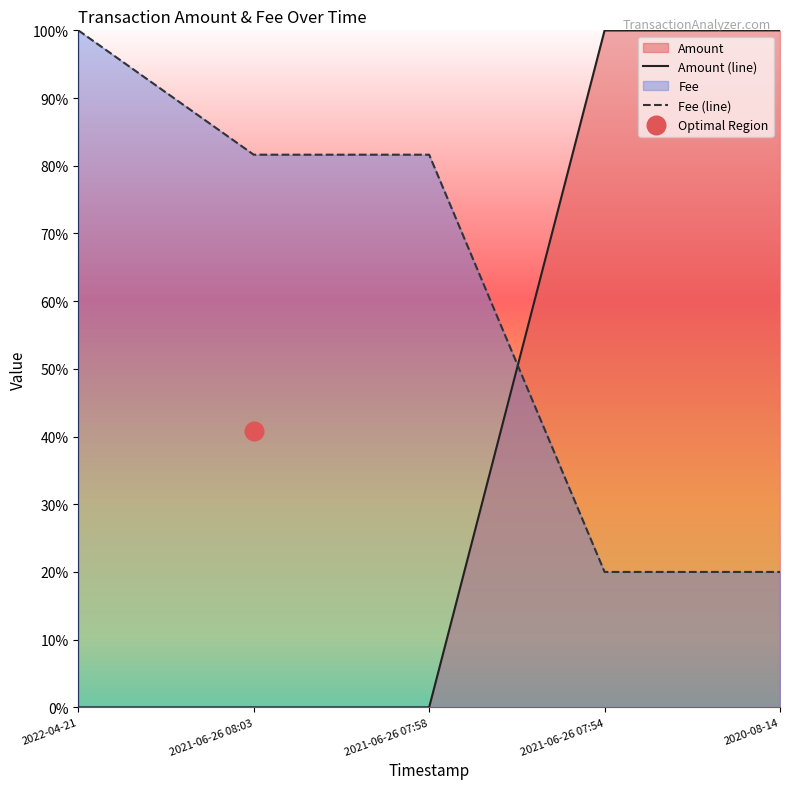

Which series has the largest total across all categories?

Fee (line)